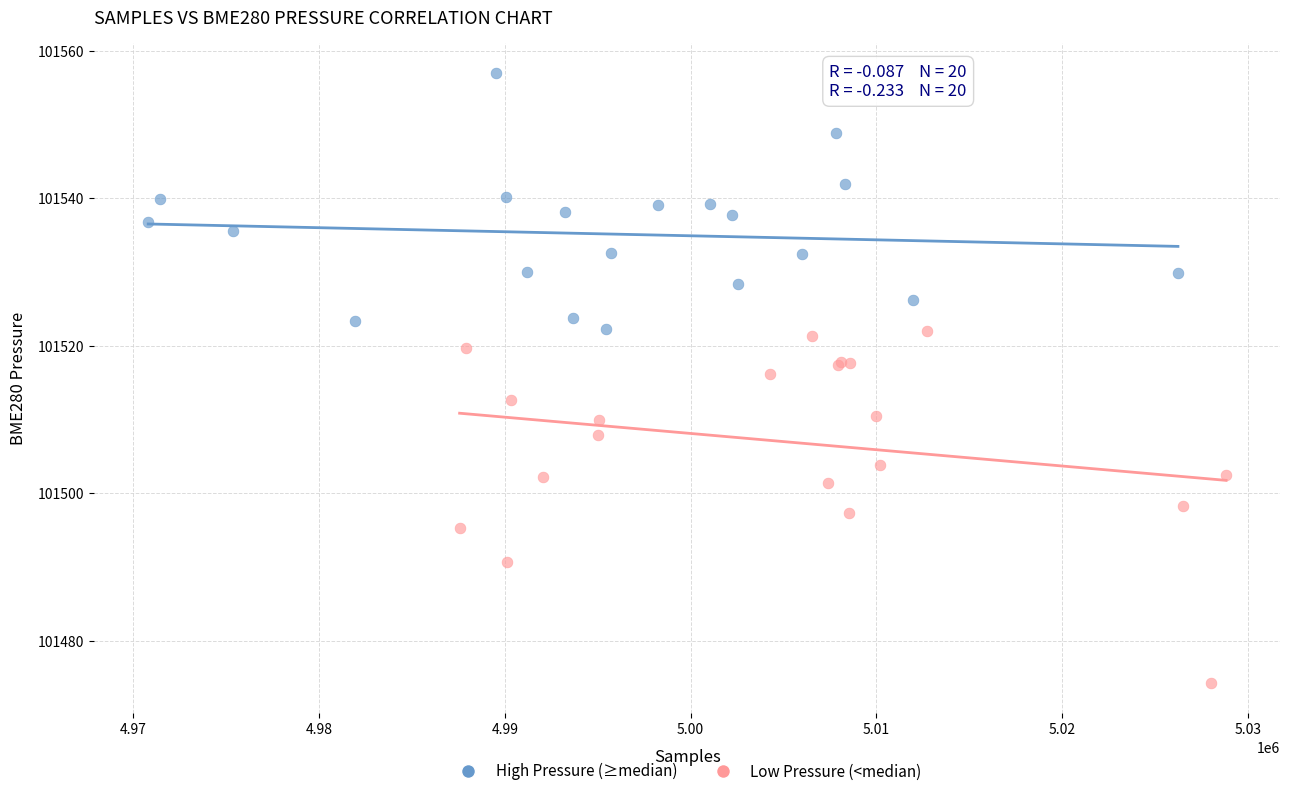

Which series has the largest Y range (max minus min)?

Low Pressure (<median)